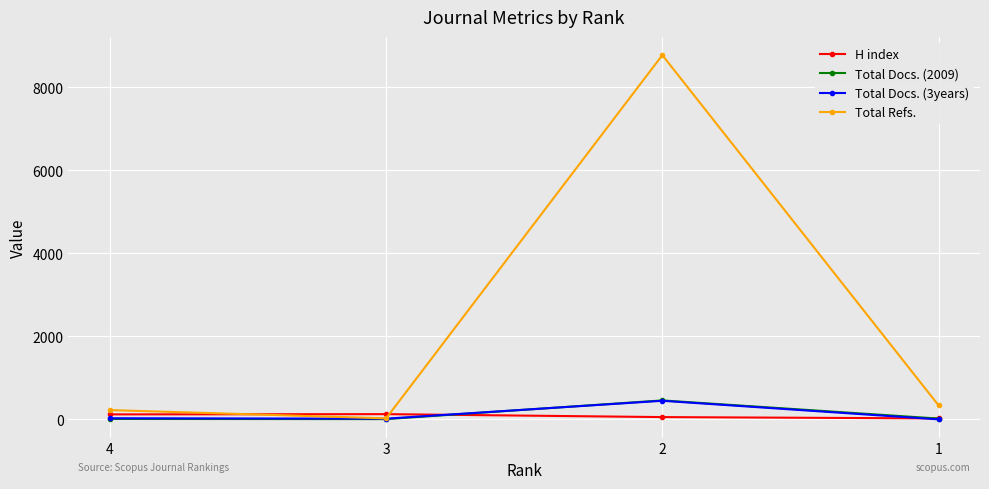

At which category does Total Docs. (3years) reach its first local valley?

3